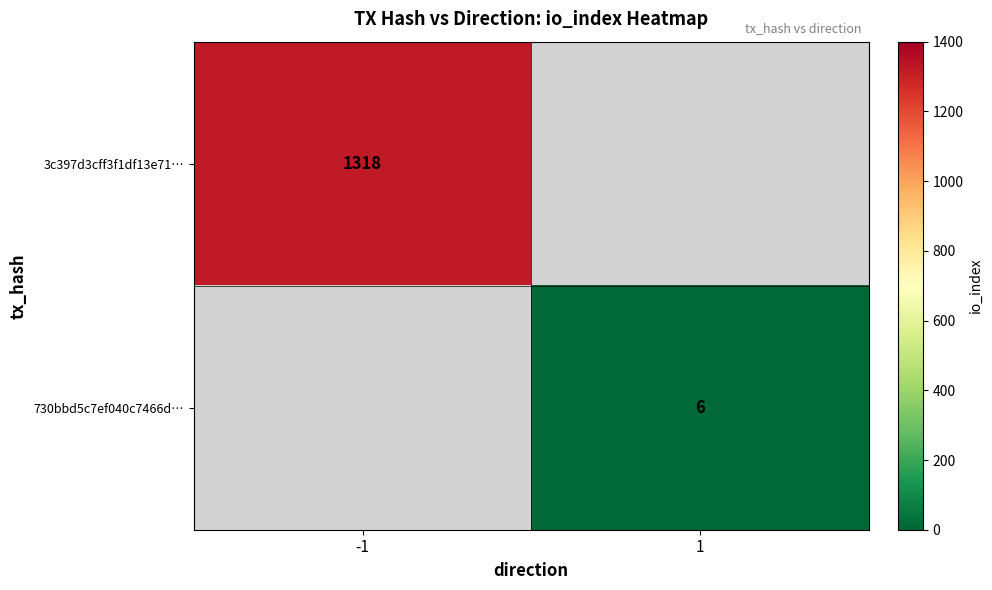

Between 1 and -1, which is larger?

-1